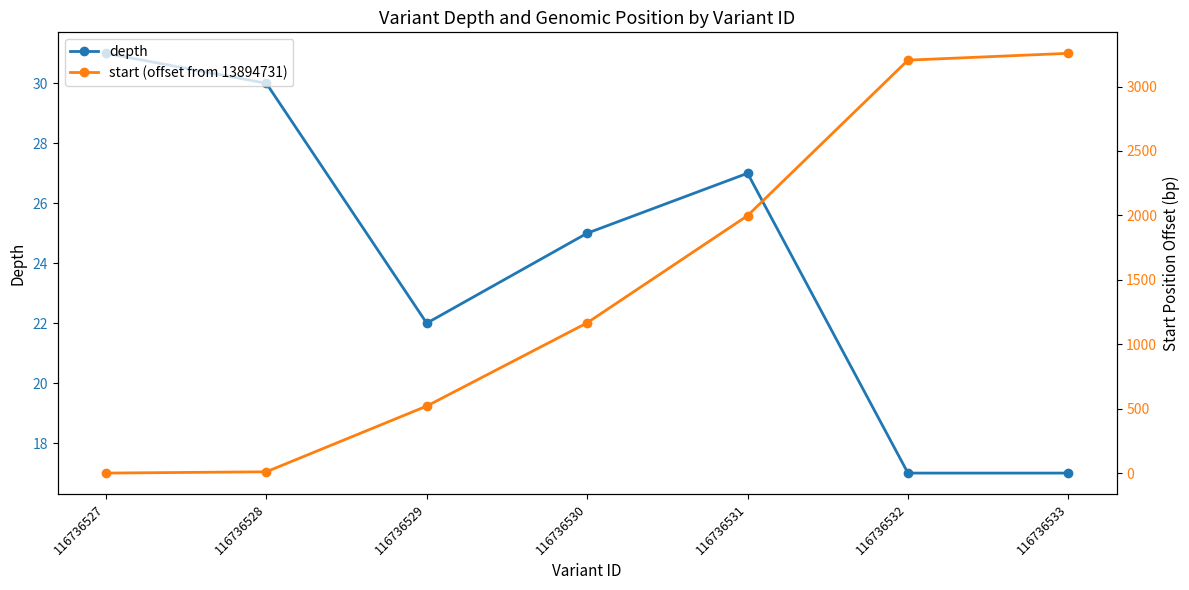

At which label does depth reach its peak?

116736527